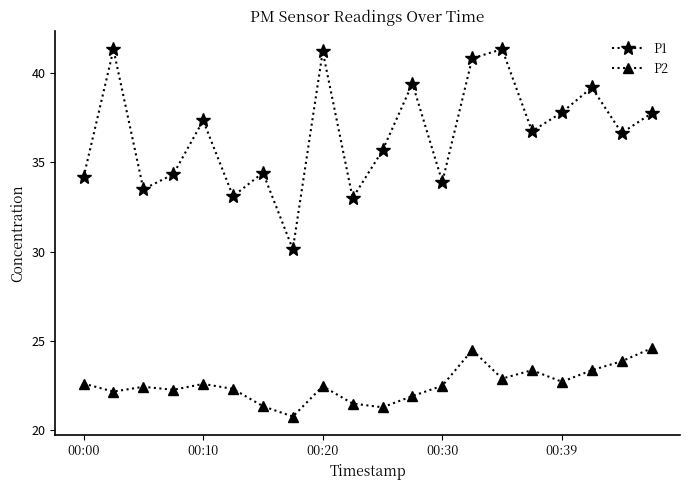

Which series has the largest total across all categories?

P1